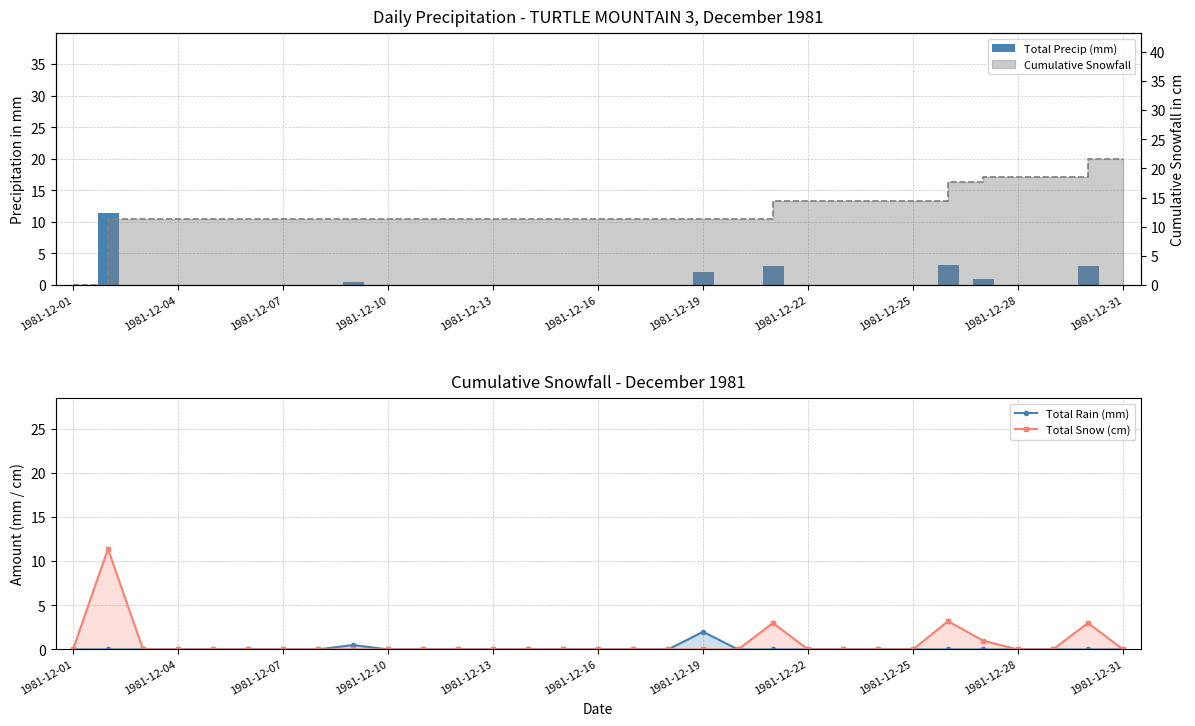

The Total Snow (cm) series shows -7.1 at 22. True or false?

False